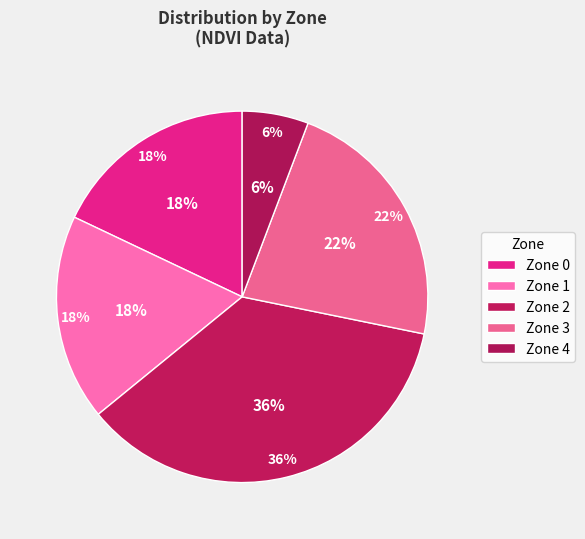

True or false: Zone 2 accounts for 24% of the total.

False